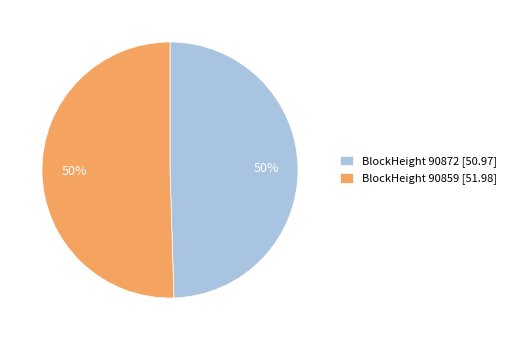

To the nearest percent, what portion does BlockHeight 90859 [51.98] represent?

50%